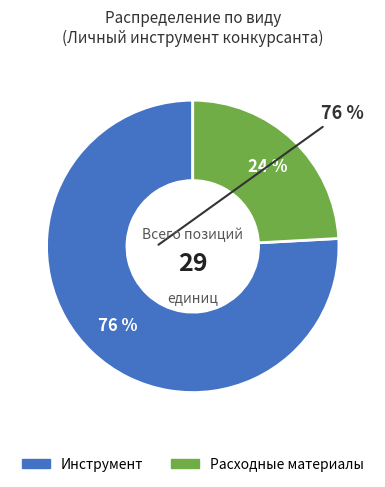

Which slice is the largest?

Инструмент